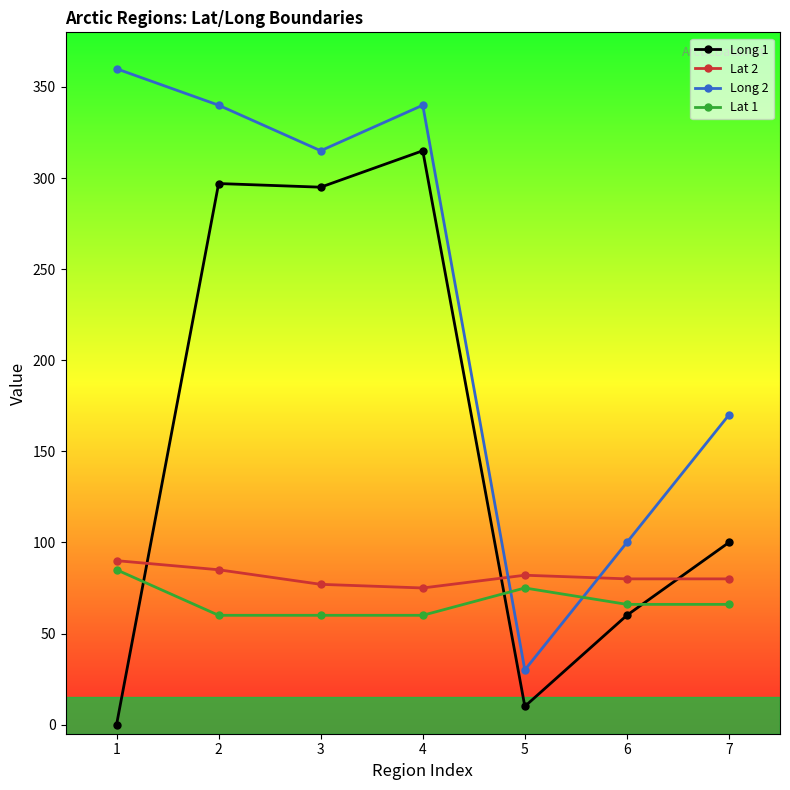

Reading left to right, extract all data points from this chart.

Long 1: 1=0	2=297	3=295	4=315	5=10	6=60	7=100
Lat 2: 1=90	2=85	3=77	4=75	5=82	6=80	7=80
Long 2: 1=360	2=340	3=315	4=340	5=30	6=100	7=170
Lat 1: 1=85	2=60	3=60	4=60	5=75	6=66	7=66